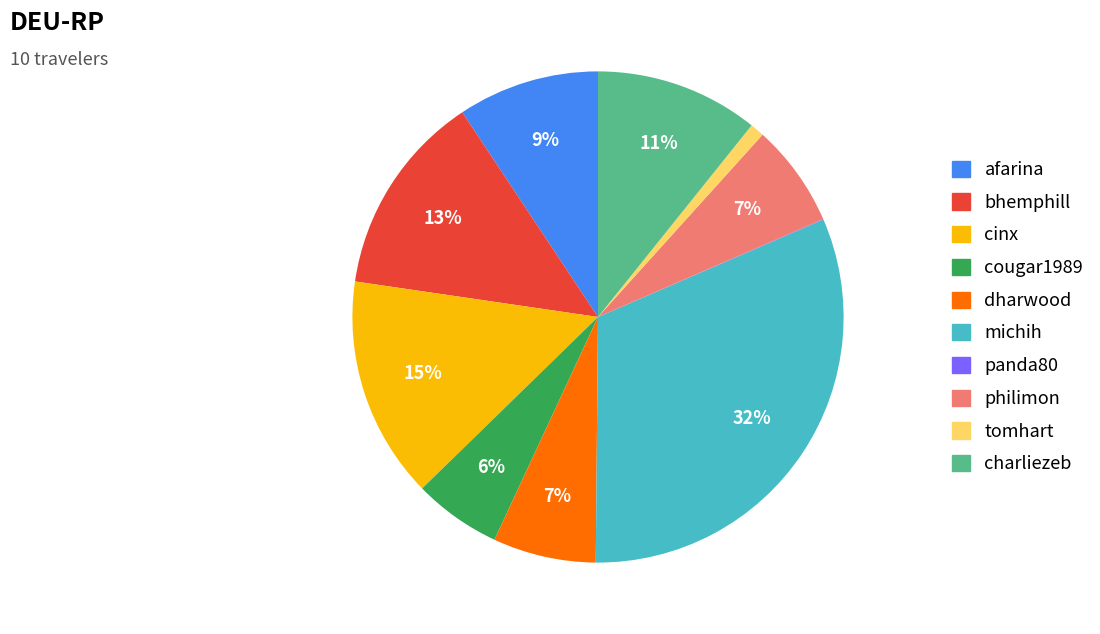

To the nearest percent, what is the difference between the largest and smallest slice percentages?

32%